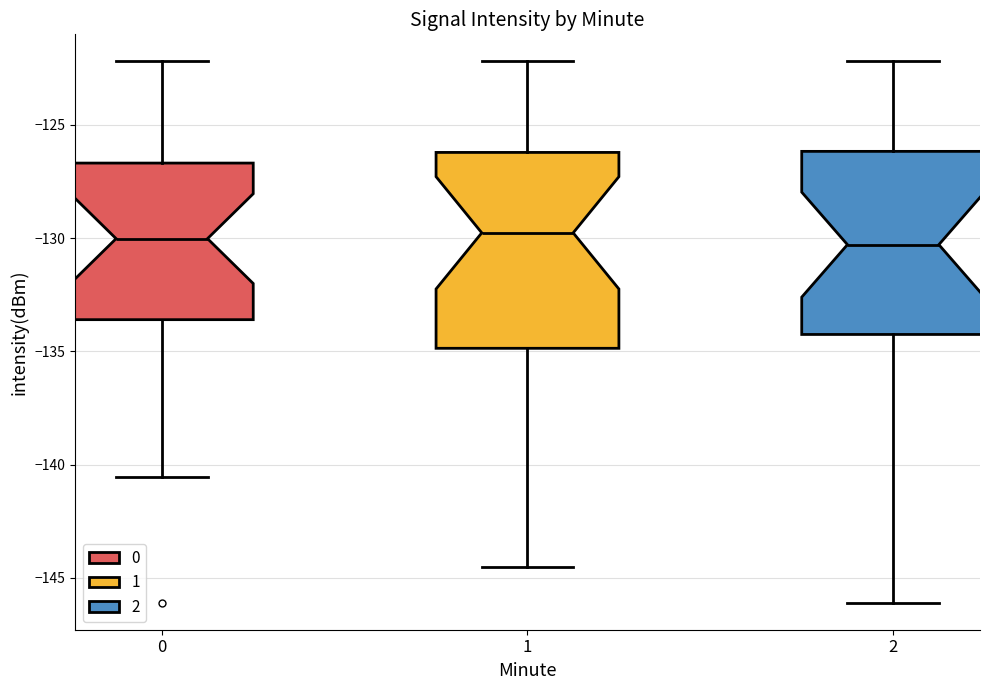

Reading left to right, transcribe this box plot: for each box, give where its median line is, the range the box spans, and where its two whiskers end, as read against the y-axis. The values are not printed on the chart, so give them approximately, as read against the axis.

0: median -130.0, box -133.5 to -126.5, whiskers -140.5 to -122.0
1: median -130.0, box -135.0 to -126.0, whiskers -144.5 to -122.0
2: median -130.5, box -134.5 to -126.0, whiskers -146.0 to -122.0